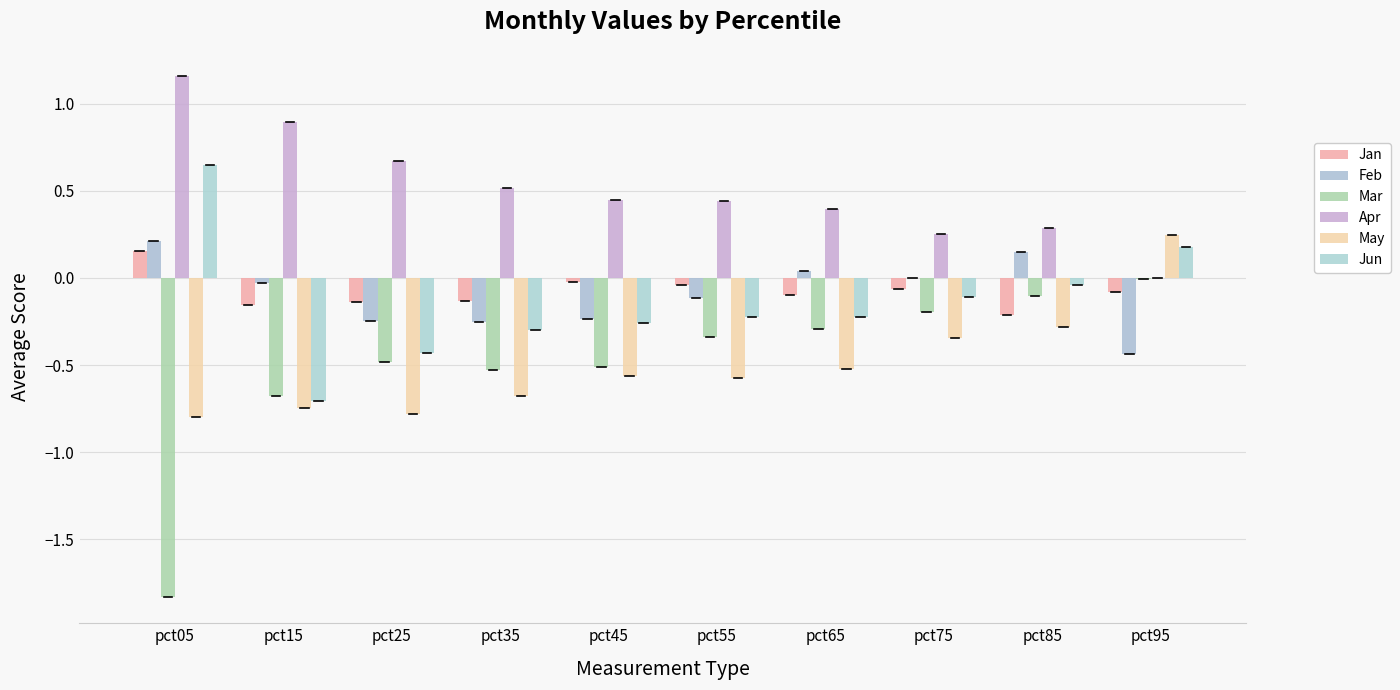

What is the difference between the maximum and minimum values in the Jun series?

1.4